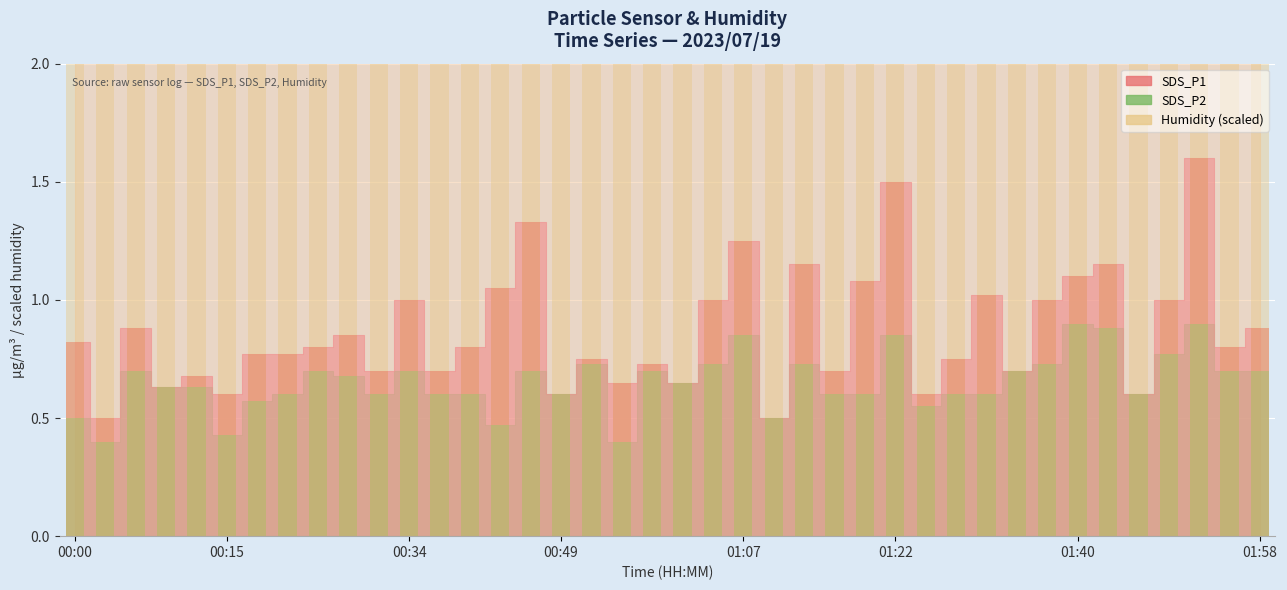

What is the difference between the SDS_P1 bars values at 17 and 9?

0.1